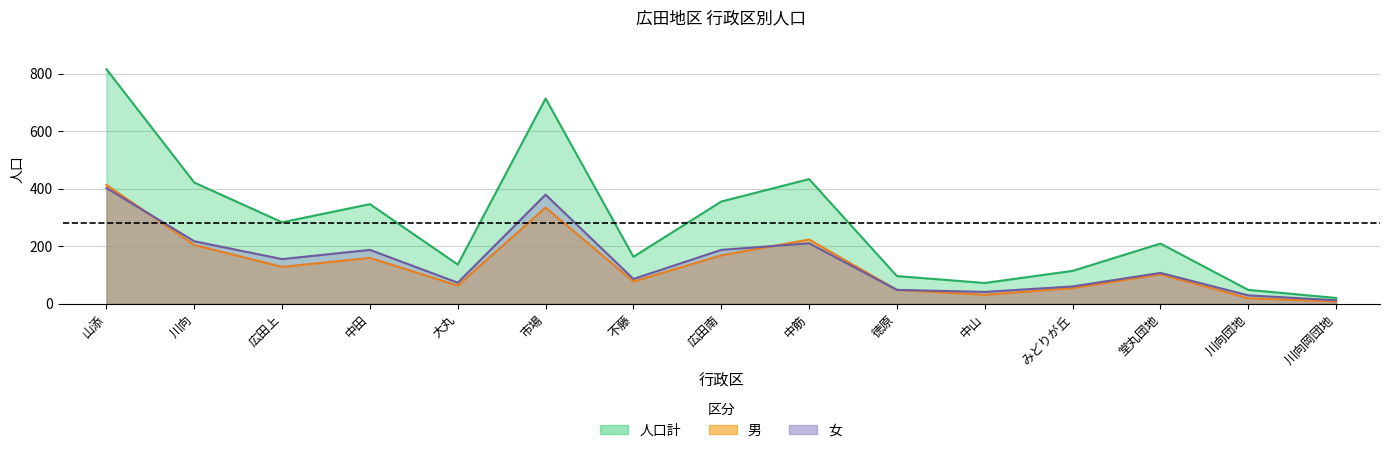

What is the label of the 8th point from the left?

広田南